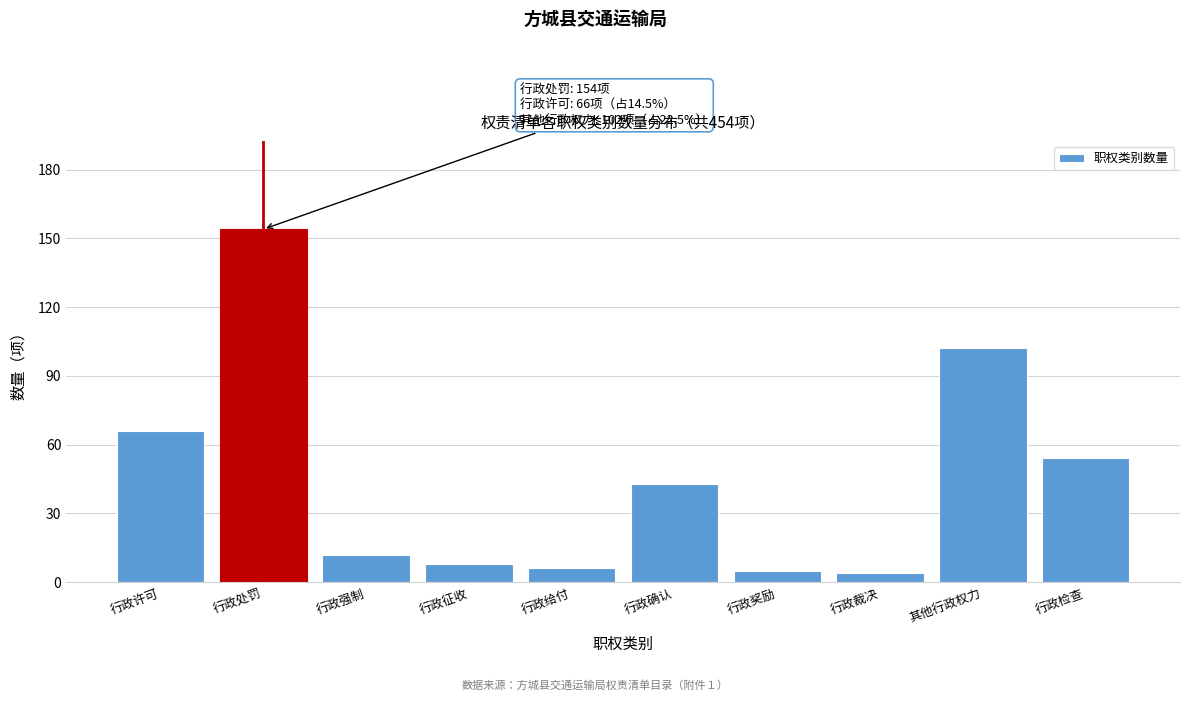

Reading right to left, list all the values displayed in this chart.

54	102	4	5	43	6	8	12	154	66